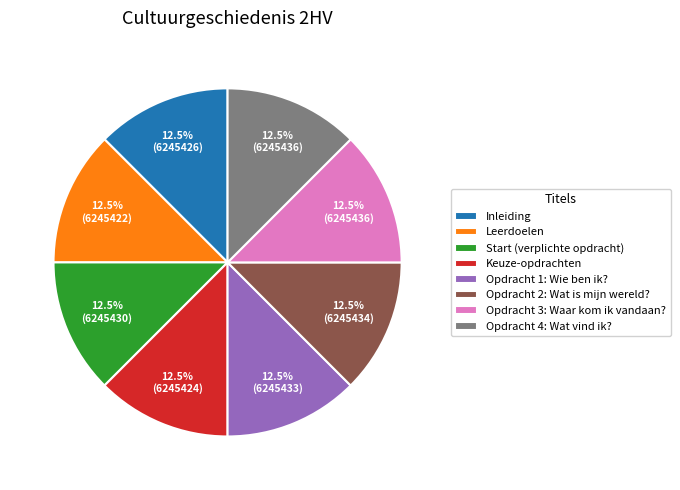

Does Start (verplichte opdracht) represent more than half of the total?

No